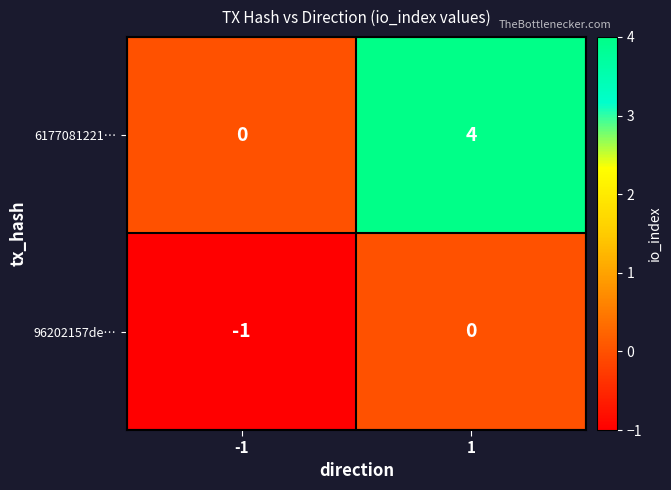

Is the value of 6177081221… at 1 greater than the value of 96202157de… at 1?

Yes